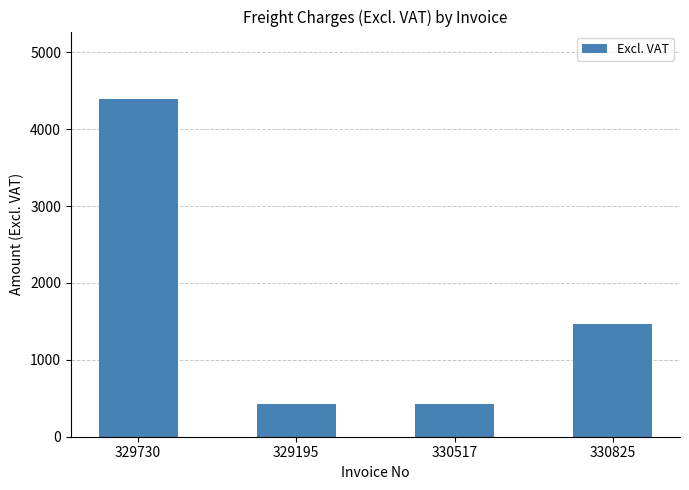

What is the minimum value shown in the chart?

427.2